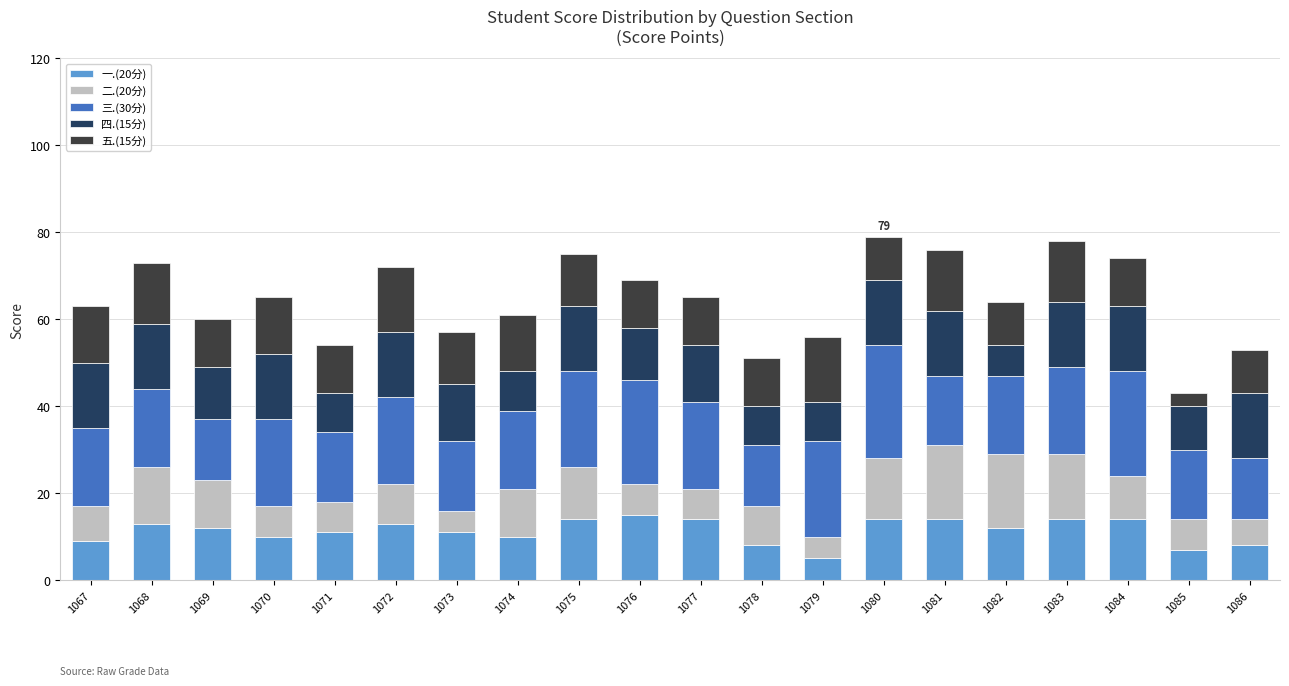

What is the total value across all series at 1080?

79